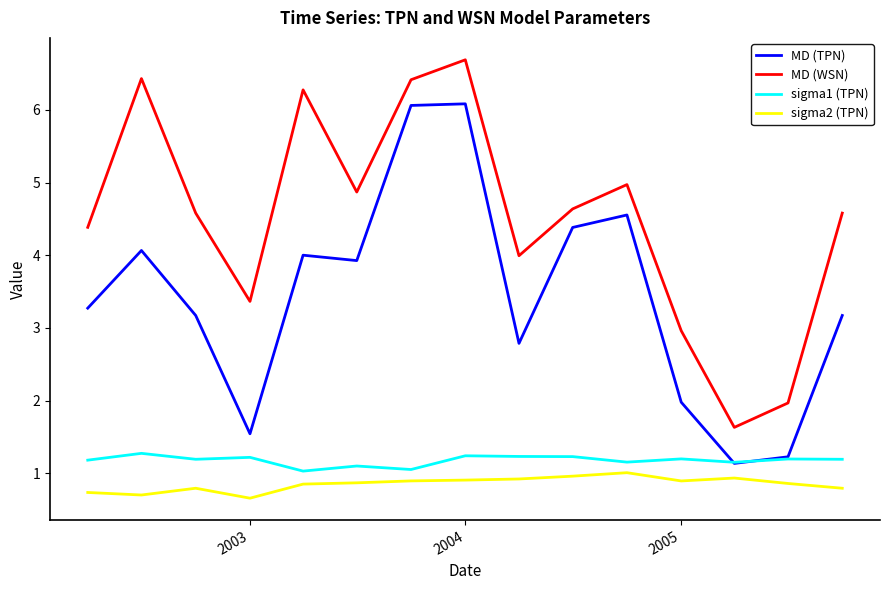

List the series in order of their peak value, lowest first.

sigma2 (TPN), sigma1 (TPN), MD (TPN), MD (WSN)